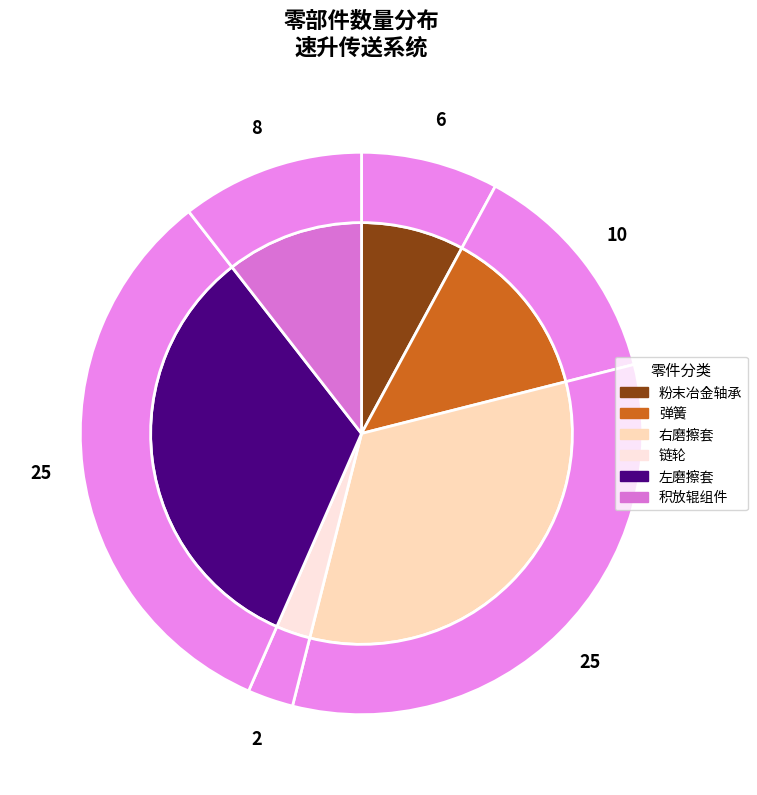

Approximately how many times larger is the value at 粉末冶金轴承0613.1.1.20- compared to 右磨擦套0613.1.1.20-6?

0.2